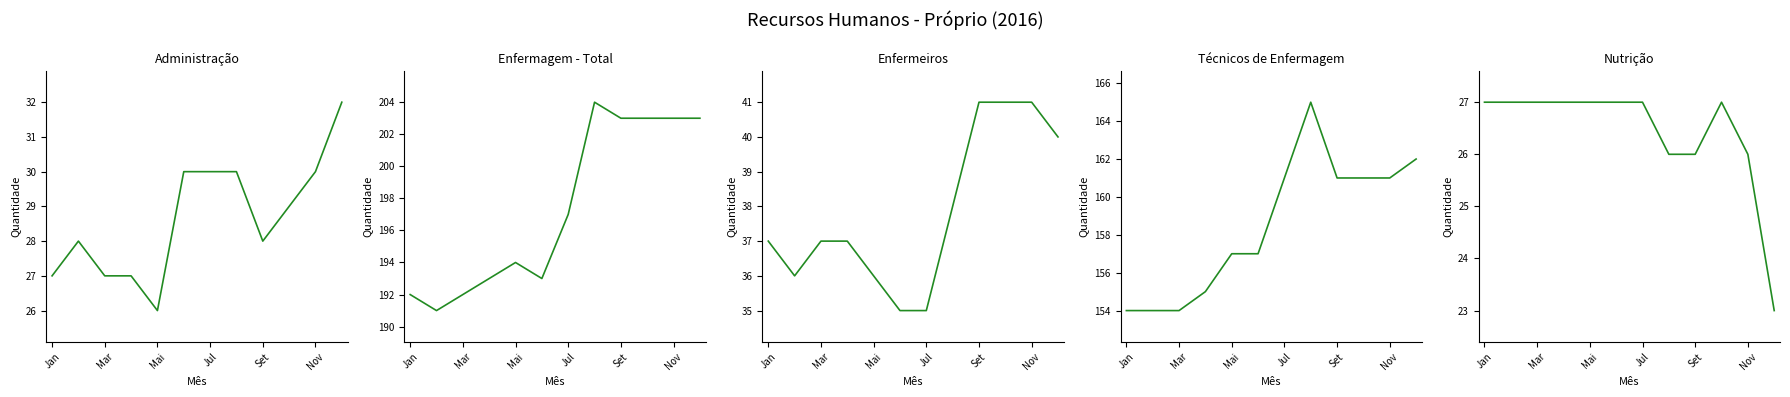

How many values in the Técnicos de Enfermagem series exceed 161?

2